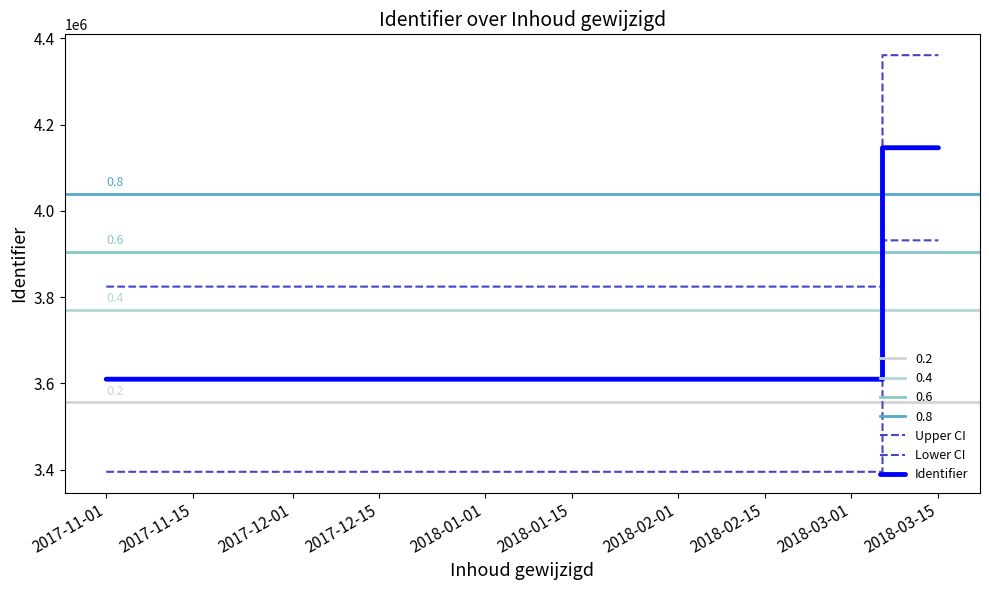

Read the Lower CI value at 2017-11-01.

3395152.0